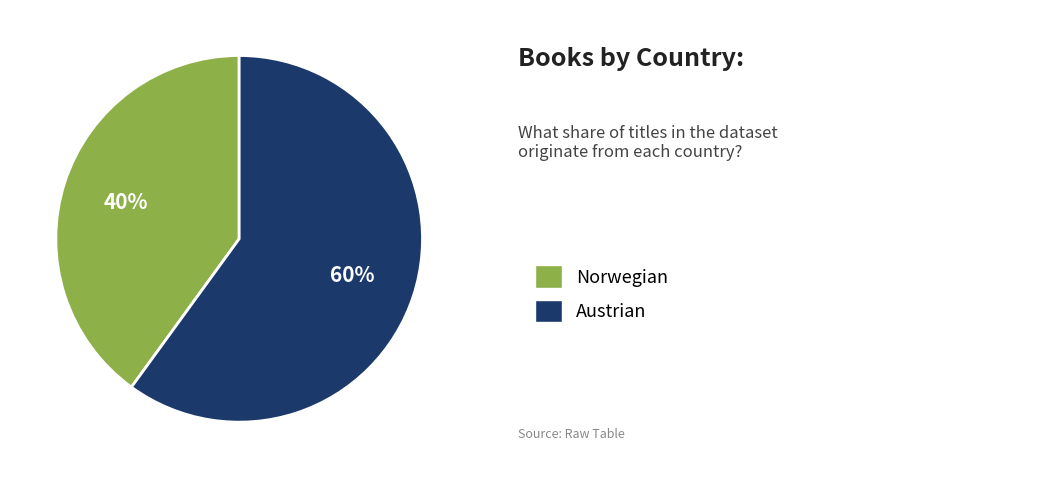

To the nearest percent, what is the average slice percentage?

50%